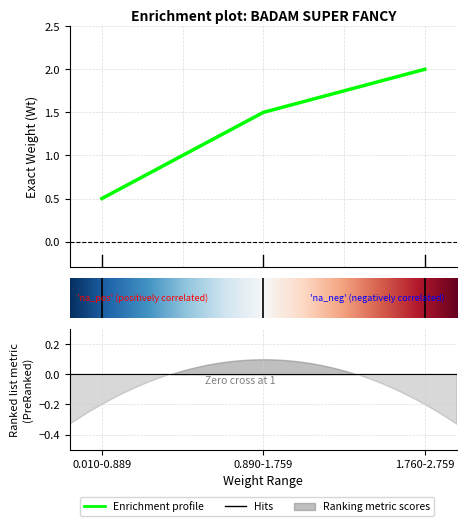

Read the value at 1.0.

1.5